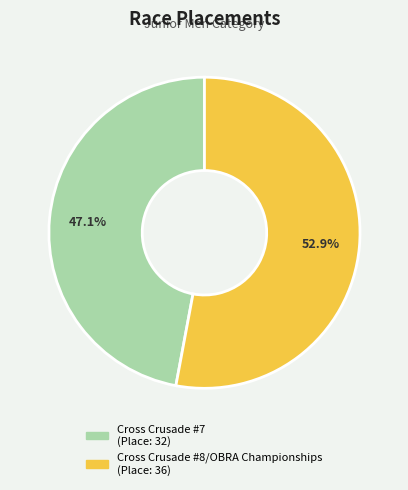

What is the total percentage of Cross Crusade #7 and Cross Crusade #8/OBRA Championships?

100.0%